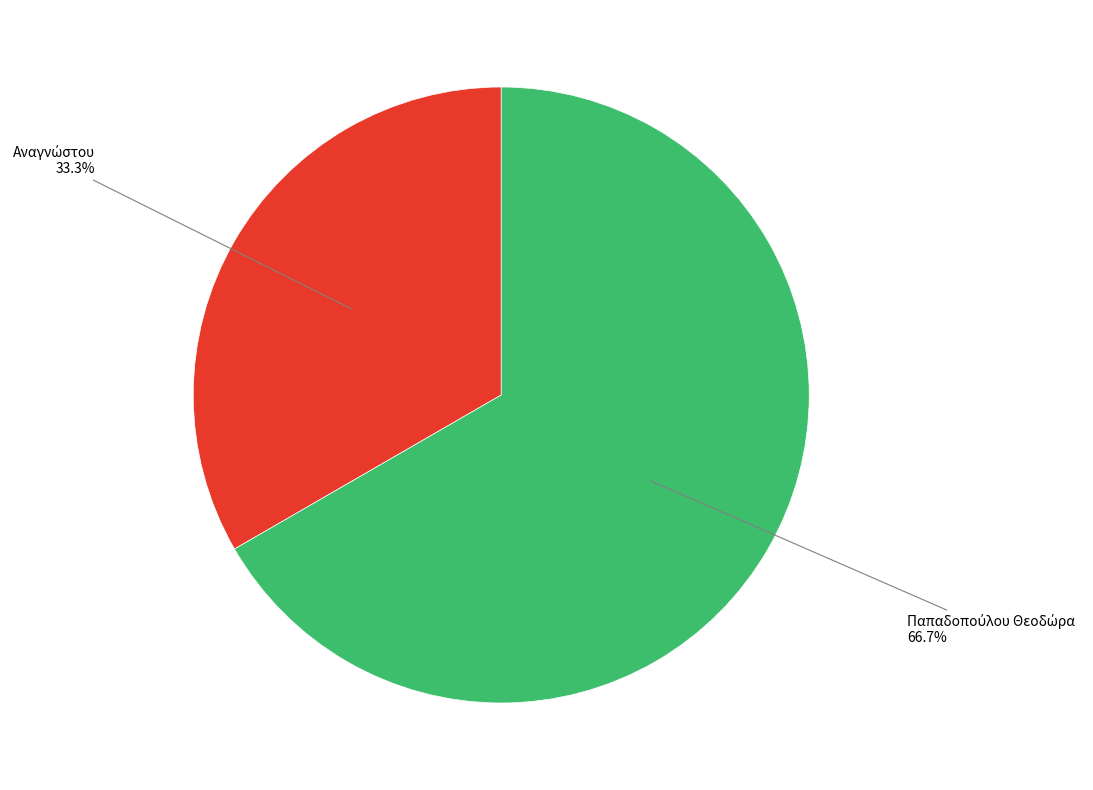

Does any single category account for the majority?

Yes